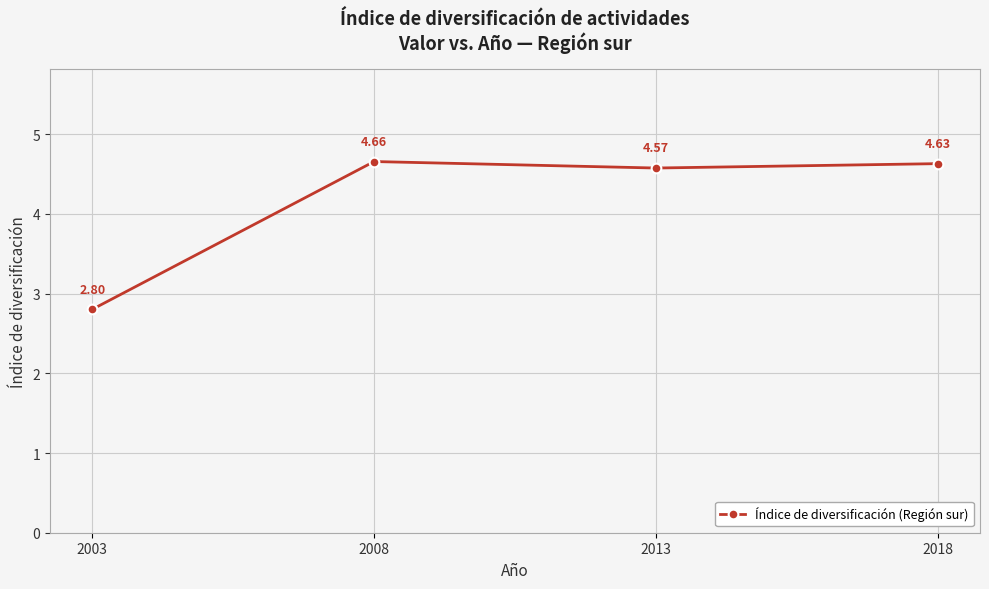

What is the difference between the second highest and second lowest values?

0.1